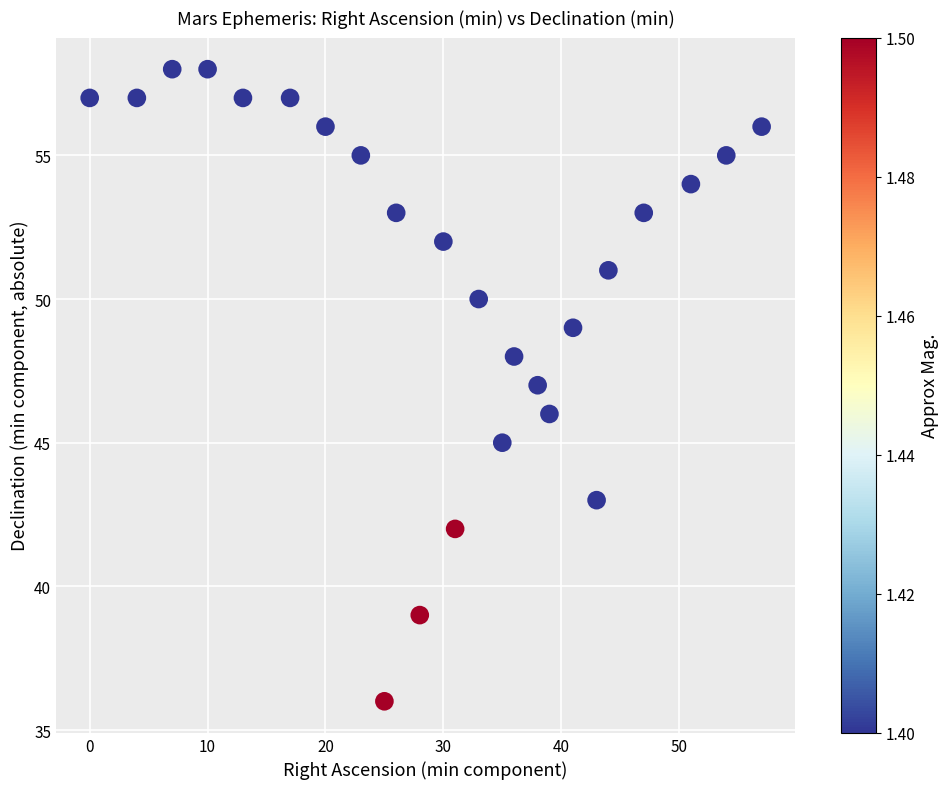

What is the range of X values (max minus min)?

57